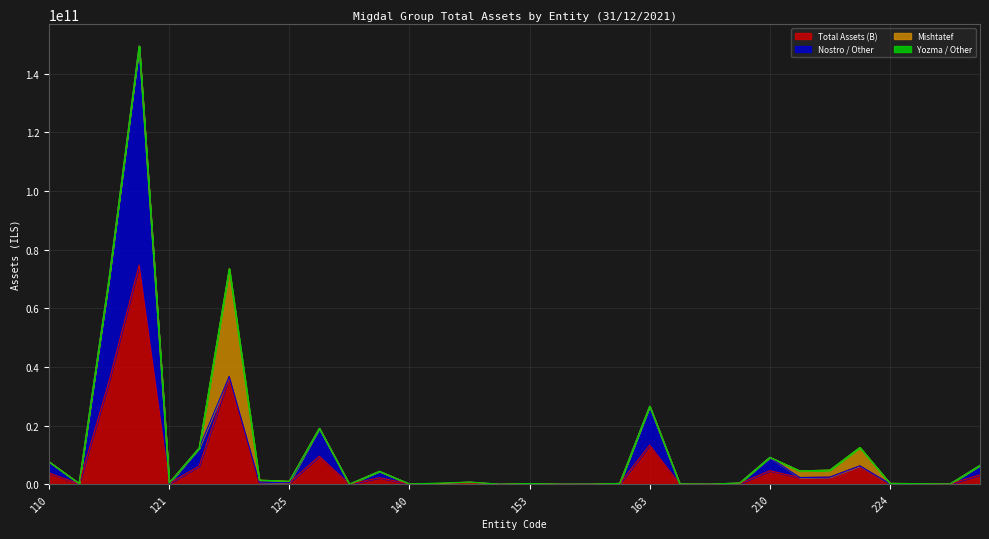

What is the total value across all series at 137?

4404131874.0